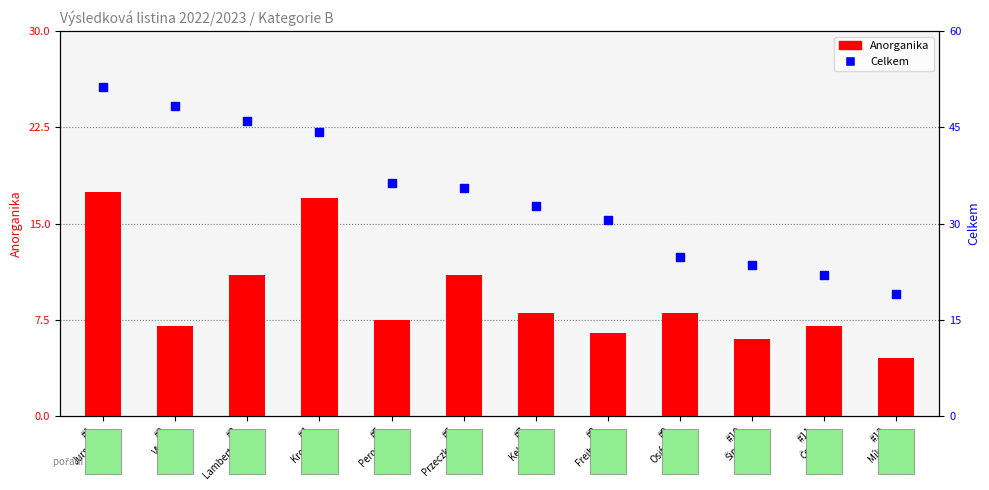

What are all the series names shown in the legend?

Anorganika, Celkem